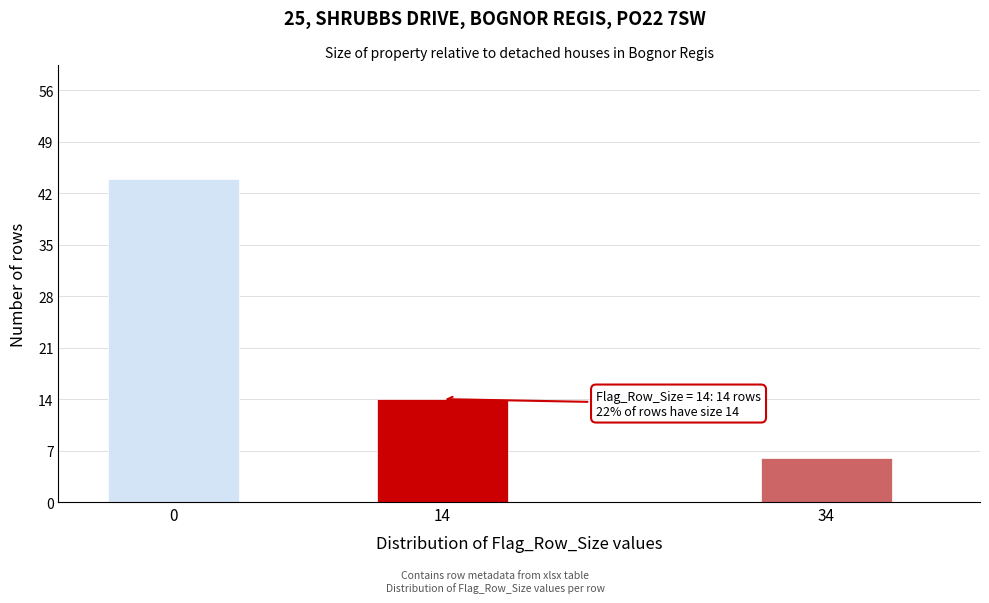

Reading left to right, transcribe all the data shown in this chart.

44	14	6